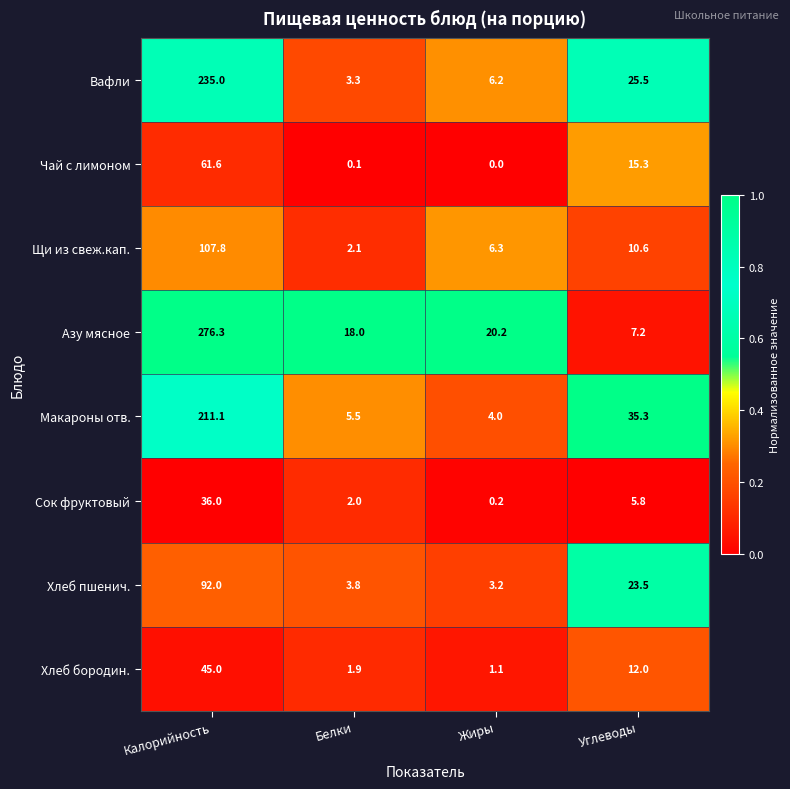

At which label does Азу мясное first exceed 20?

Калорийность